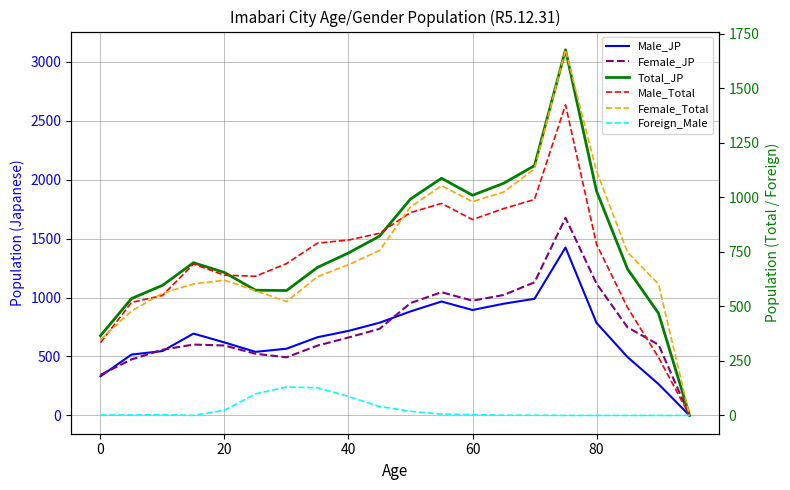

How many values in Male_JP are above zero?

19